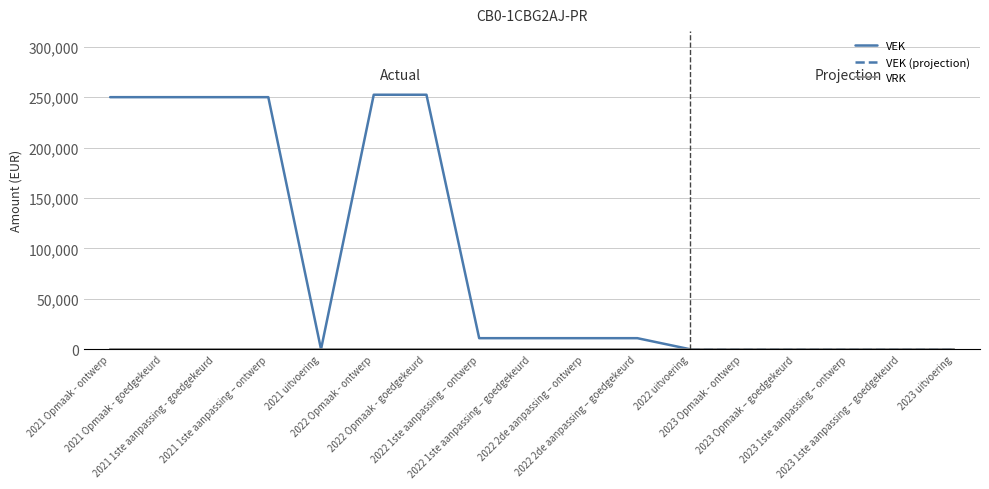

Is it true that VRK equals 0 at 2022 2de aanpassing – ontwerp?

True